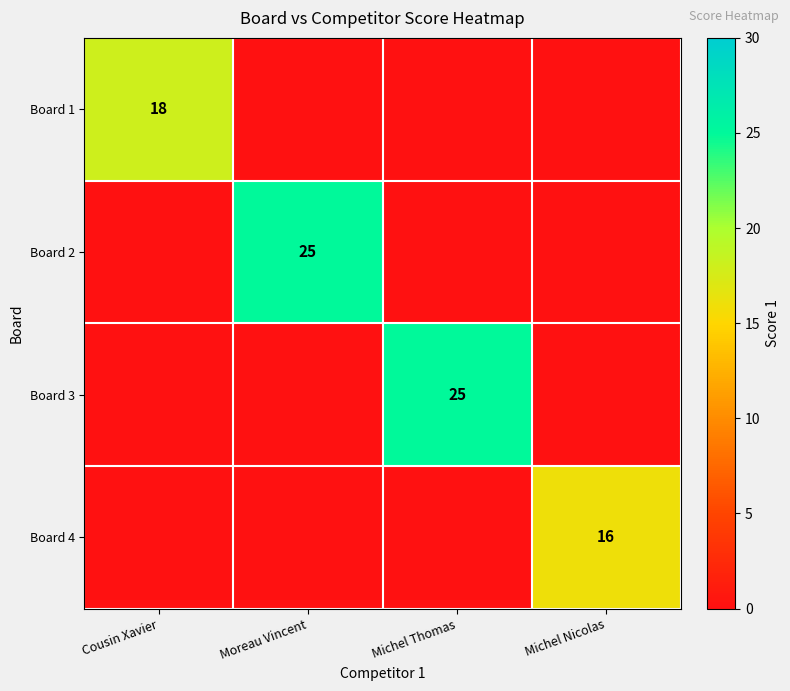

Is it true that Board 1 equals 18 at Cousin Xavier?

True